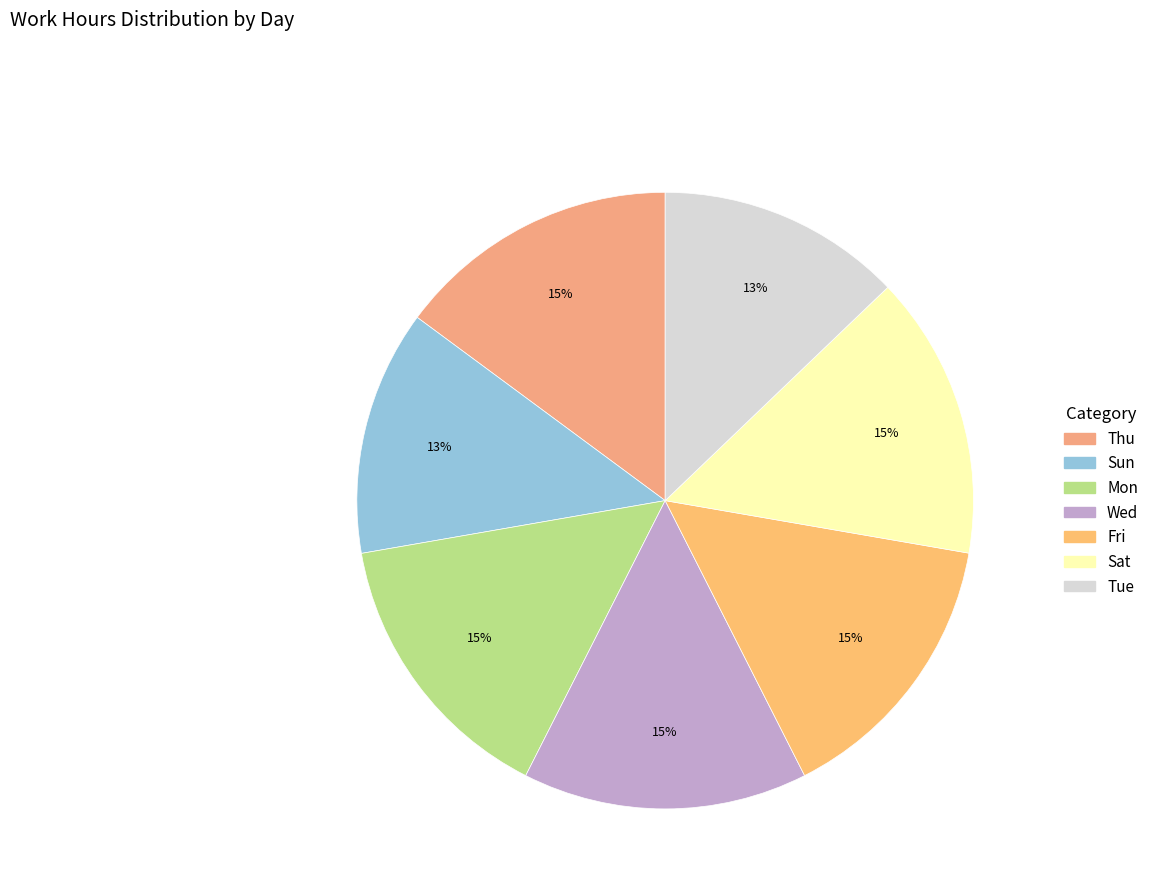

Between Tue and Thu, which is larger?

Thu